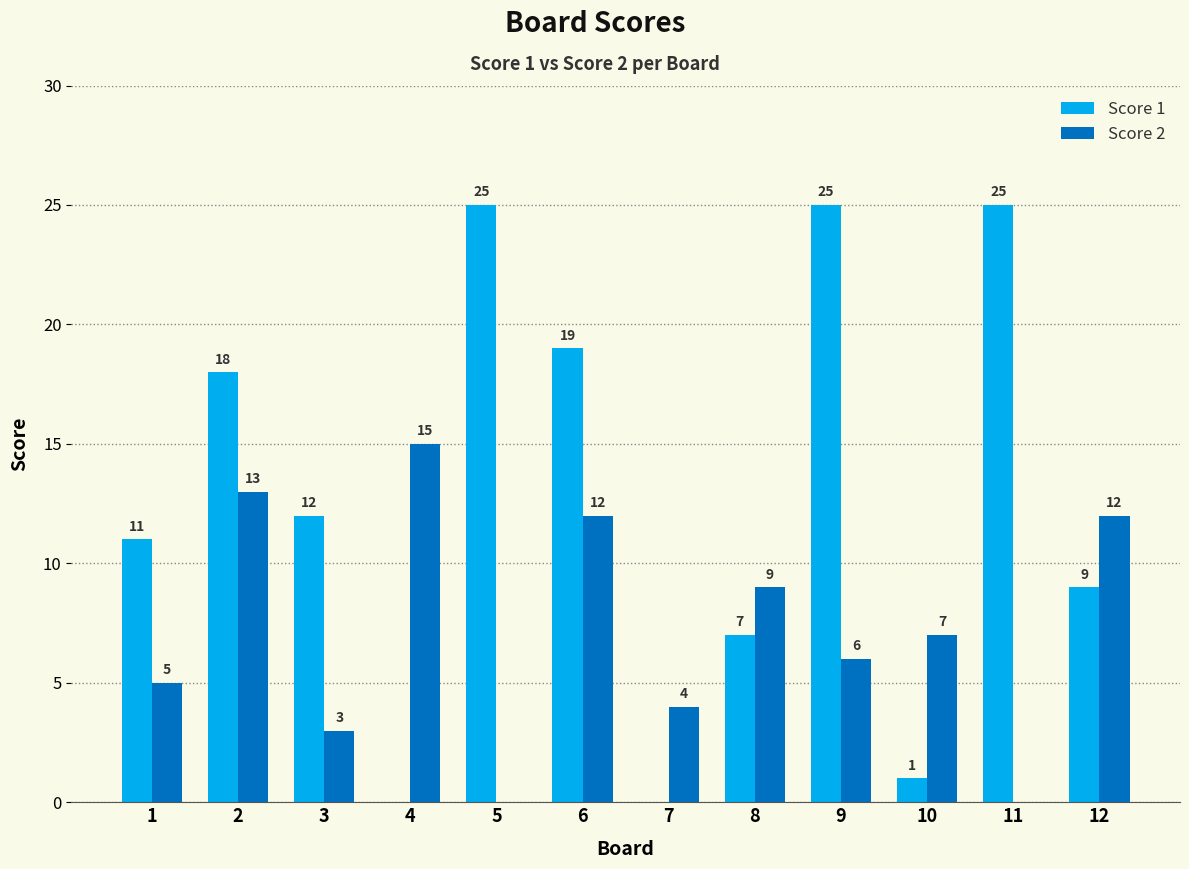

What is the sum of all Score 1 values?

152